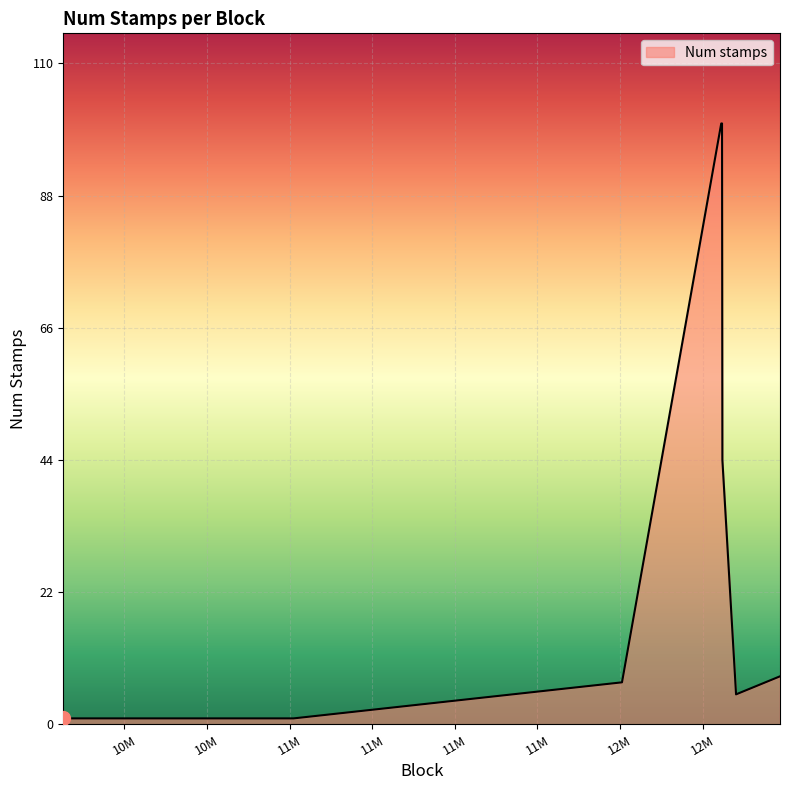

At which category does the chart reach its minimum across all series?

11012156